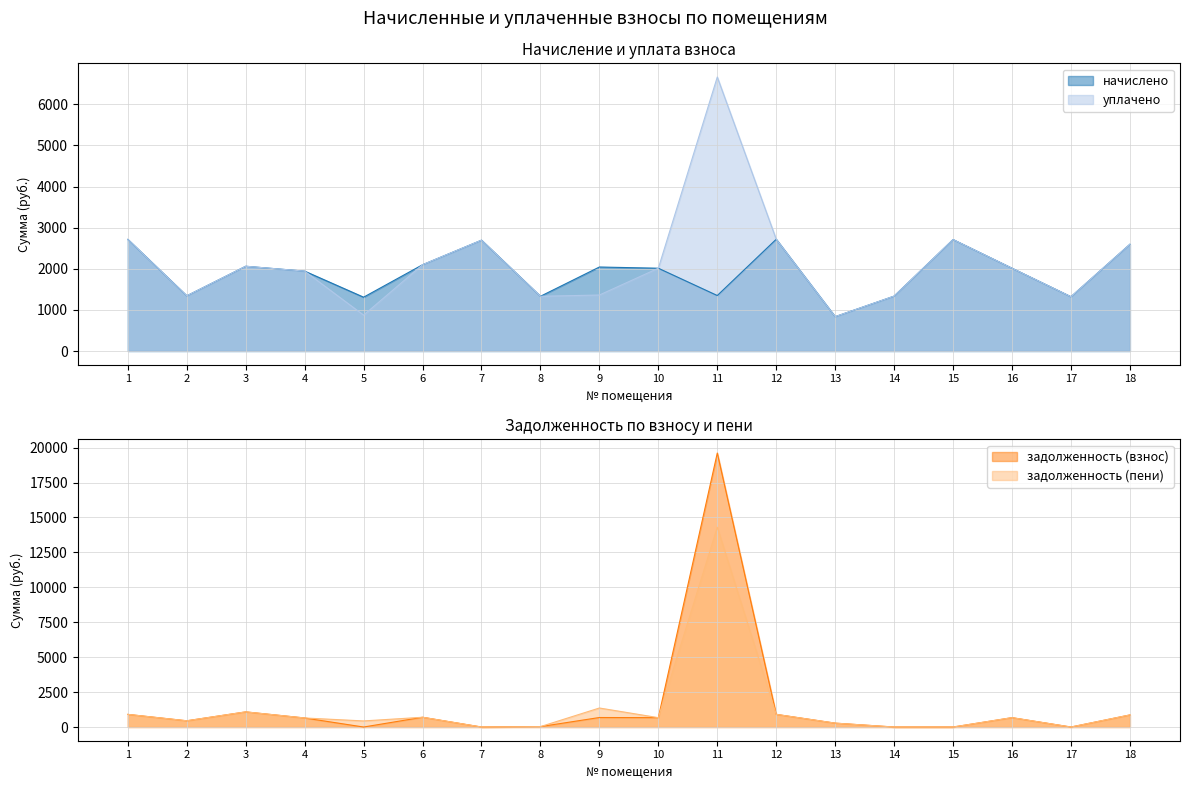

What are all the series names shown in the legend?

начислено, уплачено, задолженность (взнос), задолженность (пени)